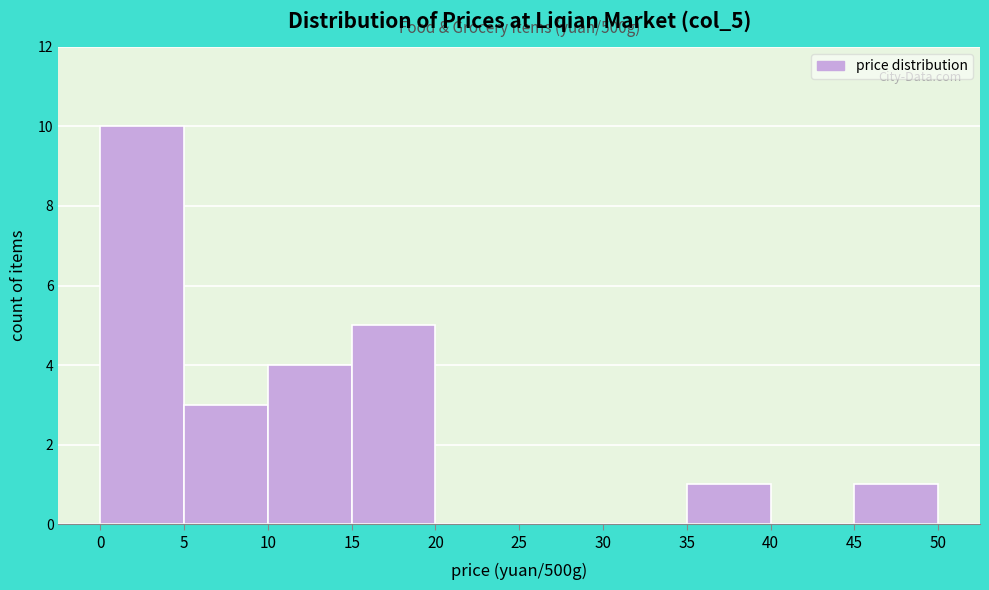

Over which range of the x-axis is the bar tallest?

0 to 5